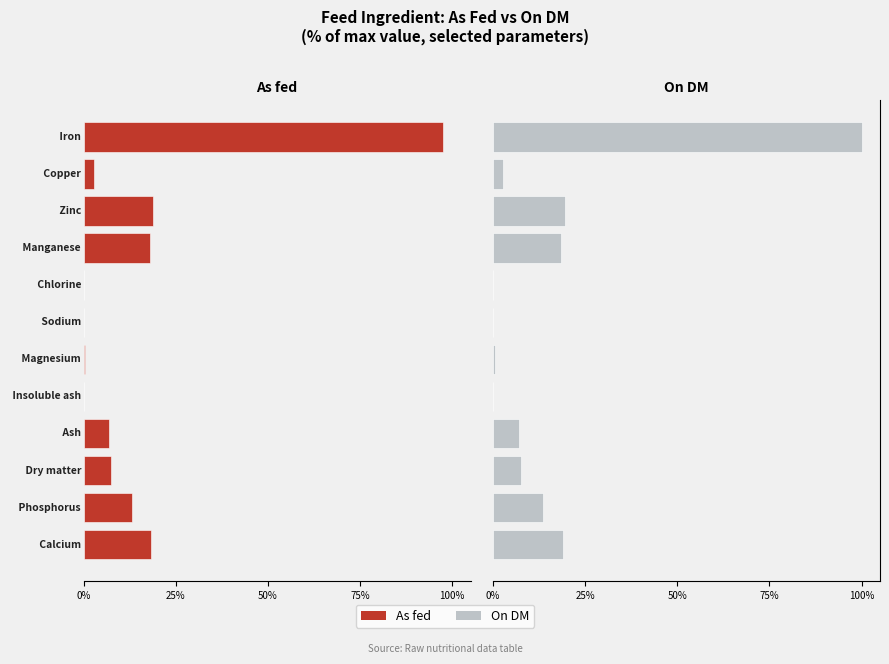

What is the average value of the On DM series?

0.2